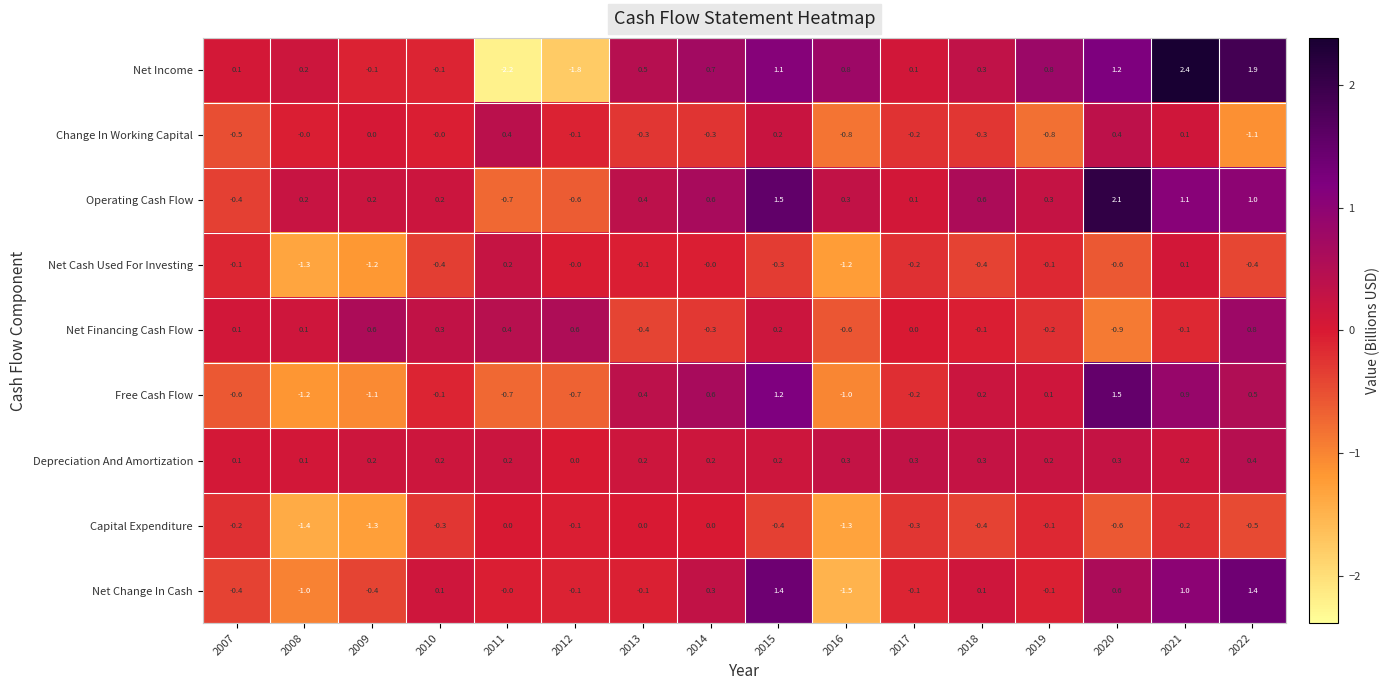

What is the difference between the highest and lowest values at 2016?

2.3